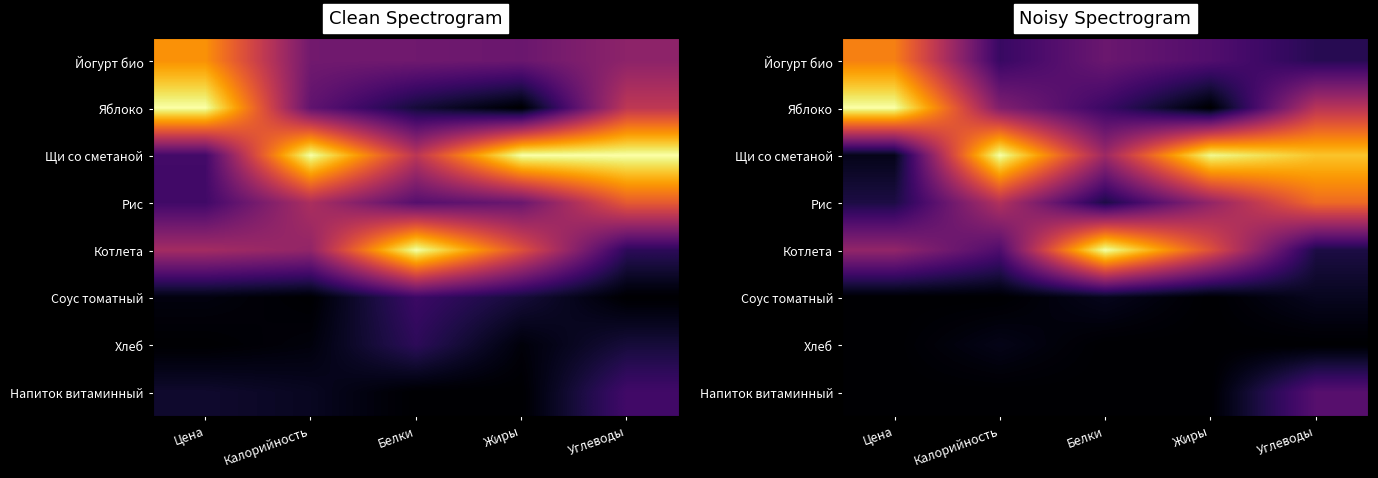

At which label does Яблоко reach its minimum?

Жиры